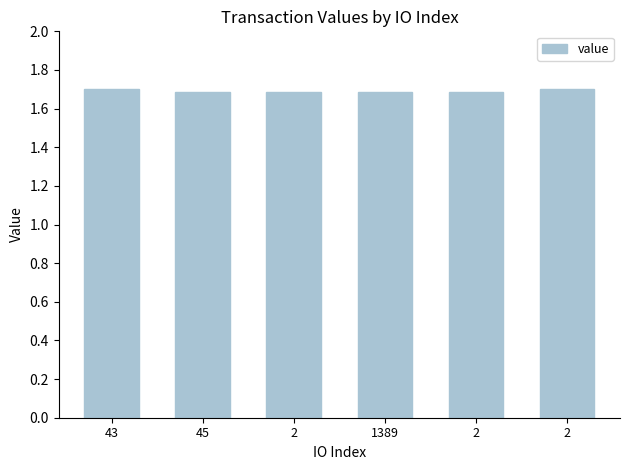

Count the values in the range 1 to 2.

6